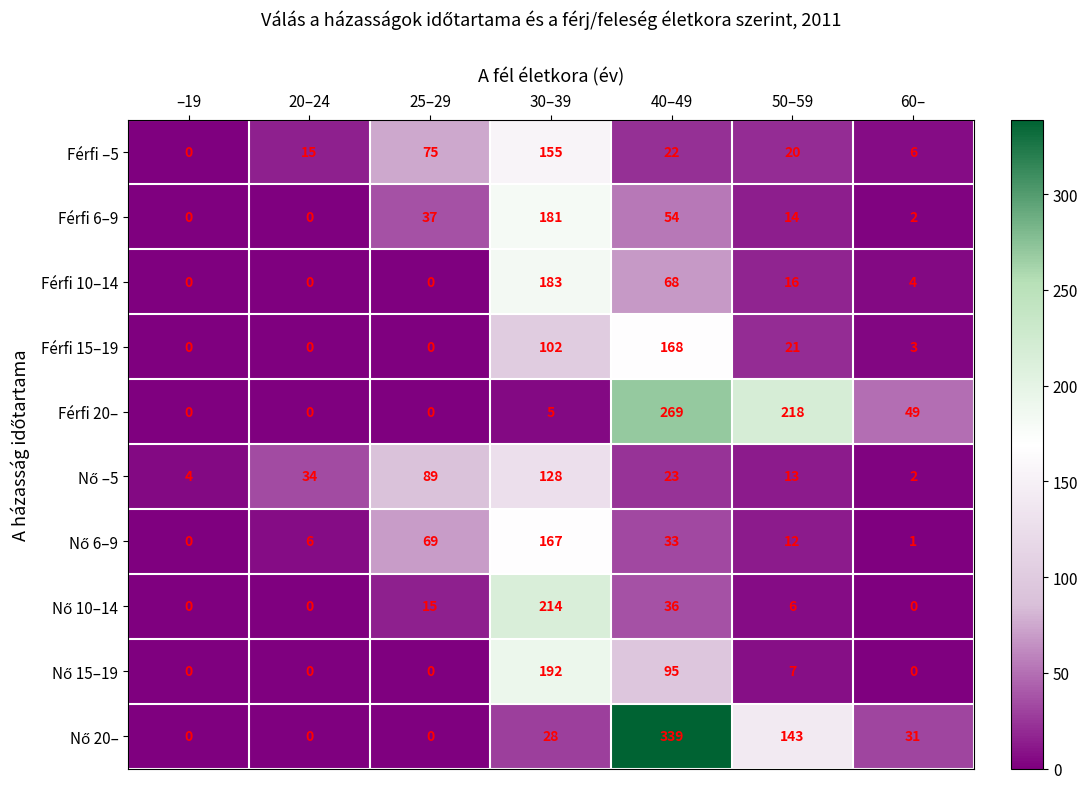

What is the total value across all series at 30–39?

1355